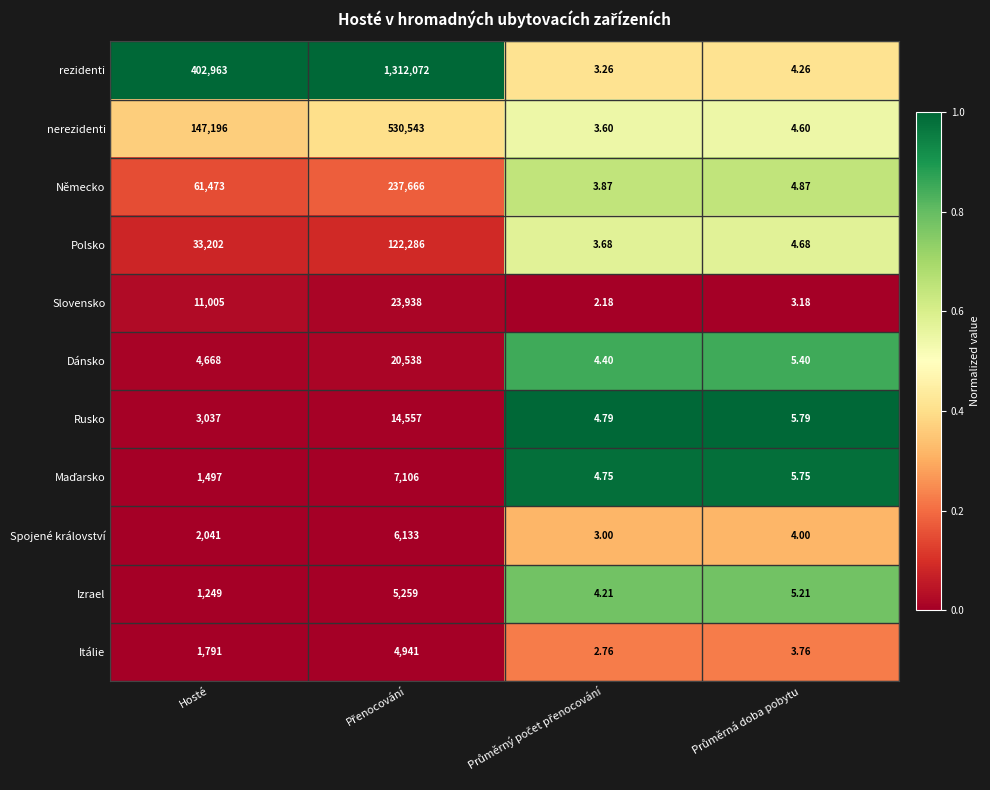

How many series are shown in this chart?

11